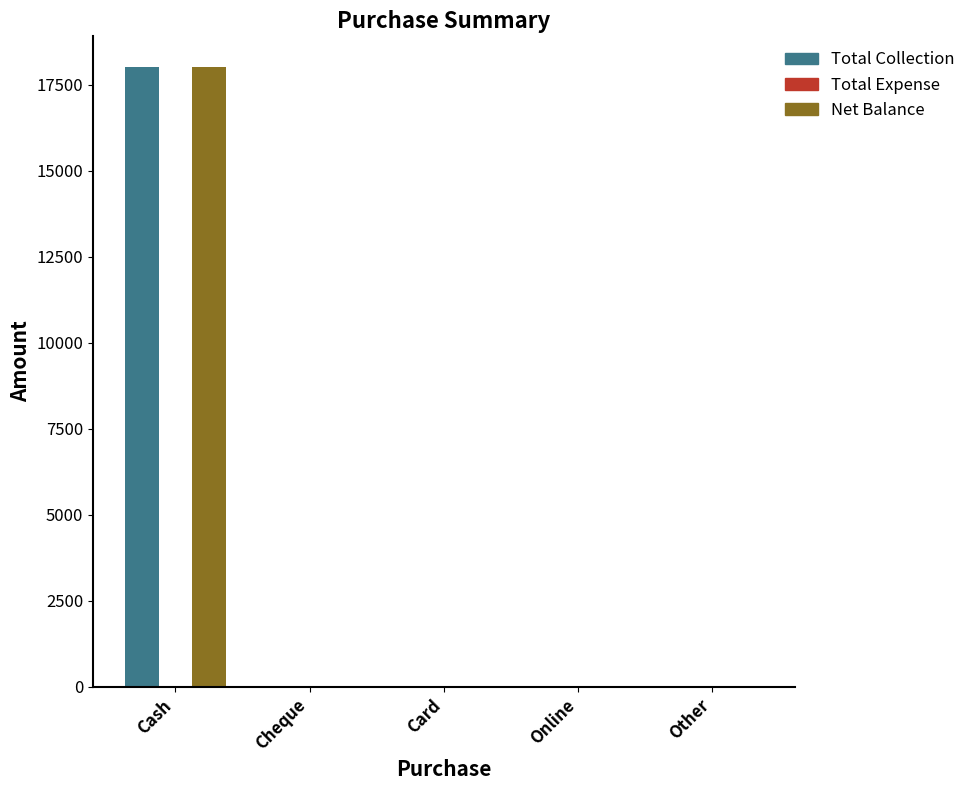

How many categories are shown in the chart?

5